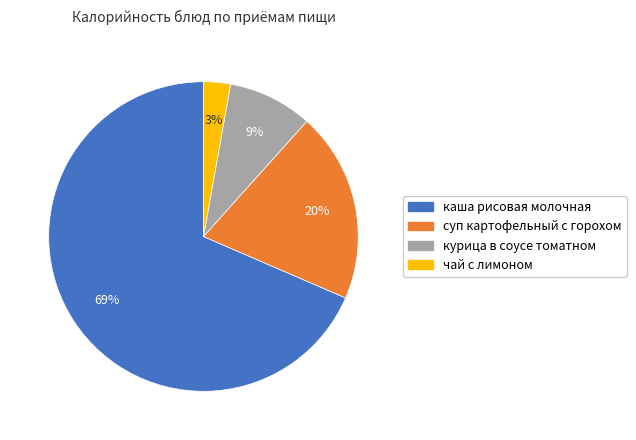

Is there a majority slice in this chart?

Yes